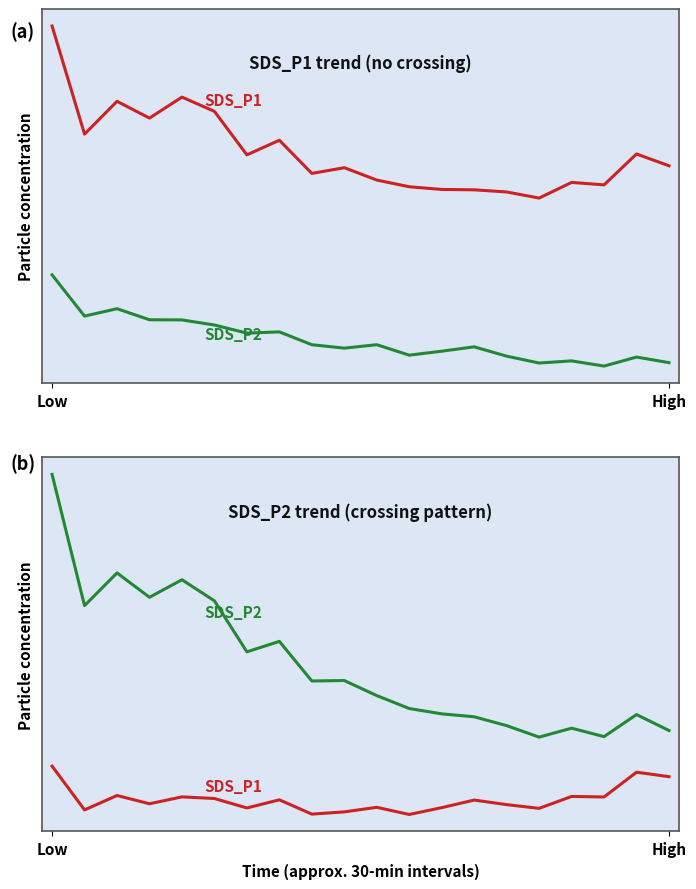

True or false: SDS_P2 has a value of 61.5 at 2.

True